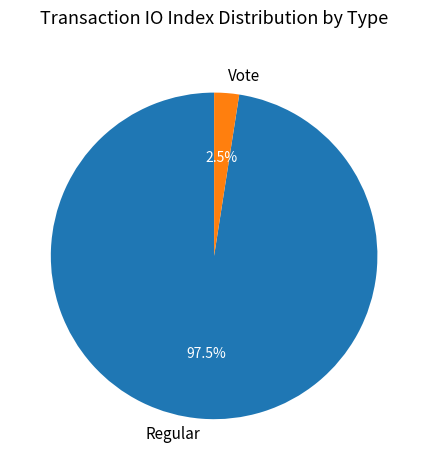

The Vote slice represents 14% of the pie. True or false?

False